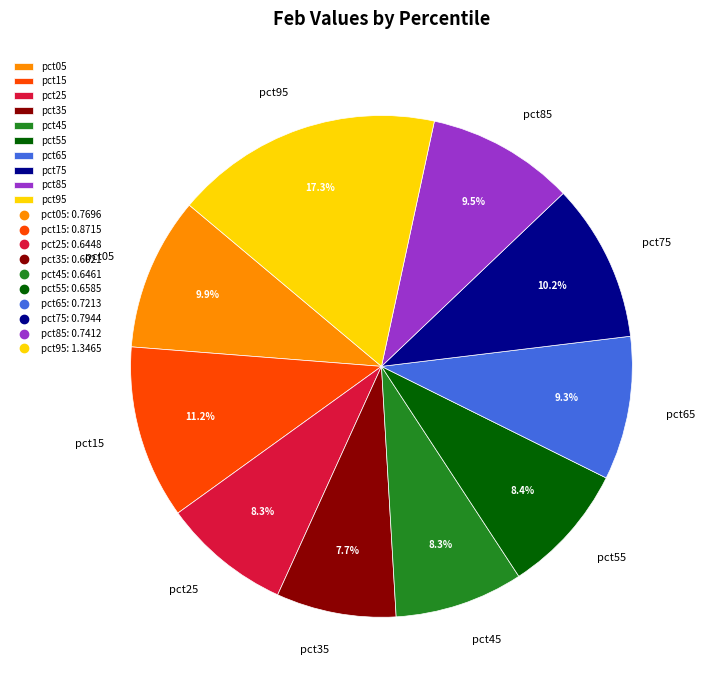

Which category has the smallest portion of the pie?

pct35